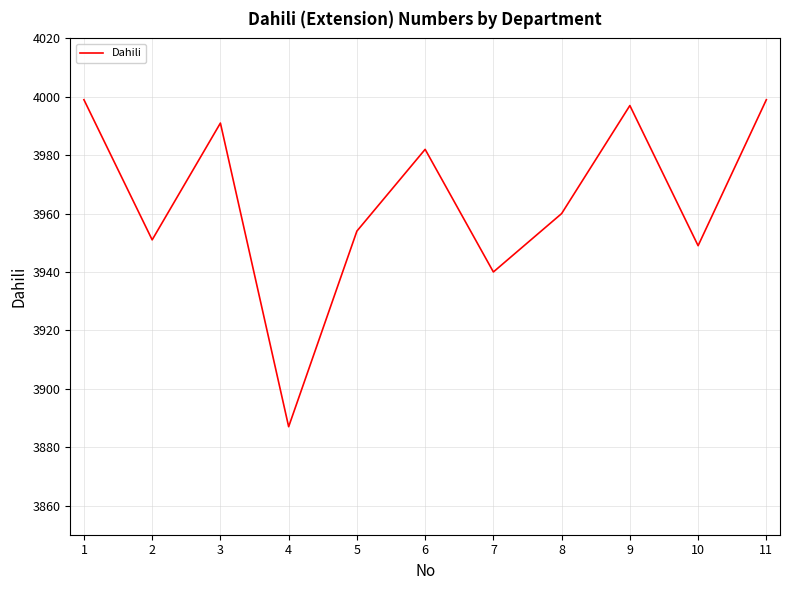

Does the chart have visible grid lines?

Yes